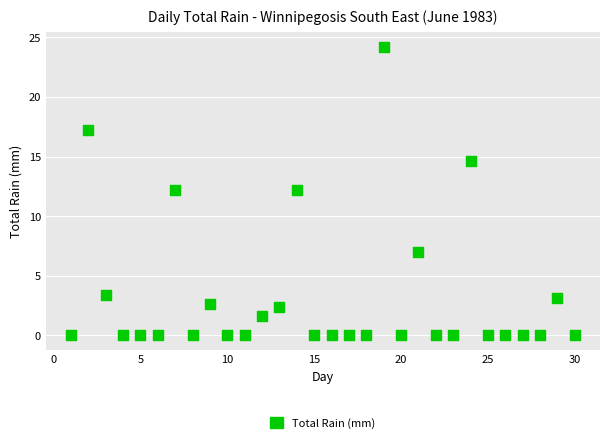

What is the range of Y values (max minus min)?

24.2